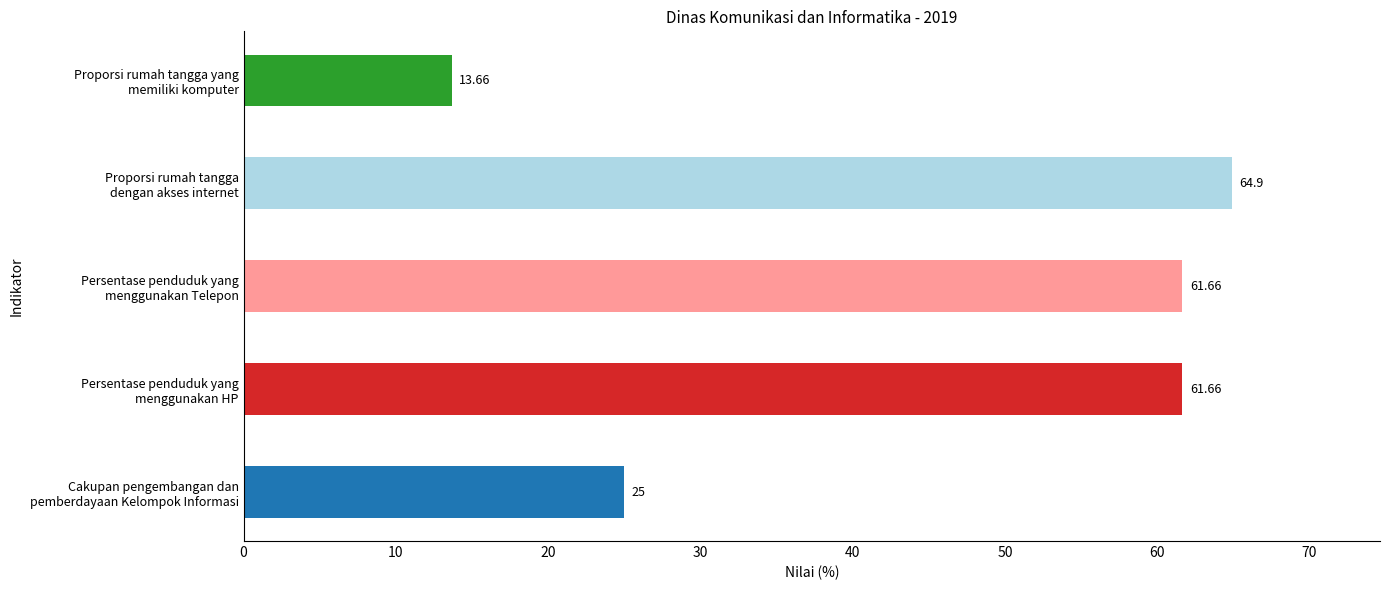

The chart shows a value of 31.4 at Proporsi rumah tangga
dengan akses internet. True or false?

False